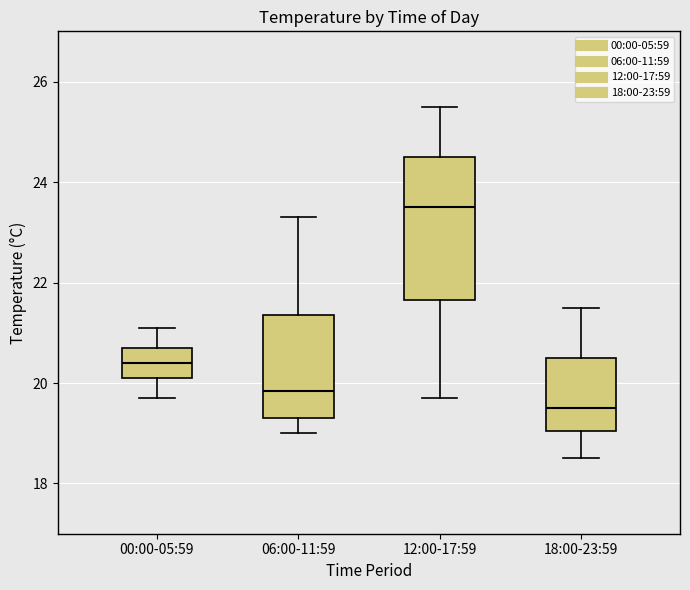

Which box has the highest median line?

12:00-17:59